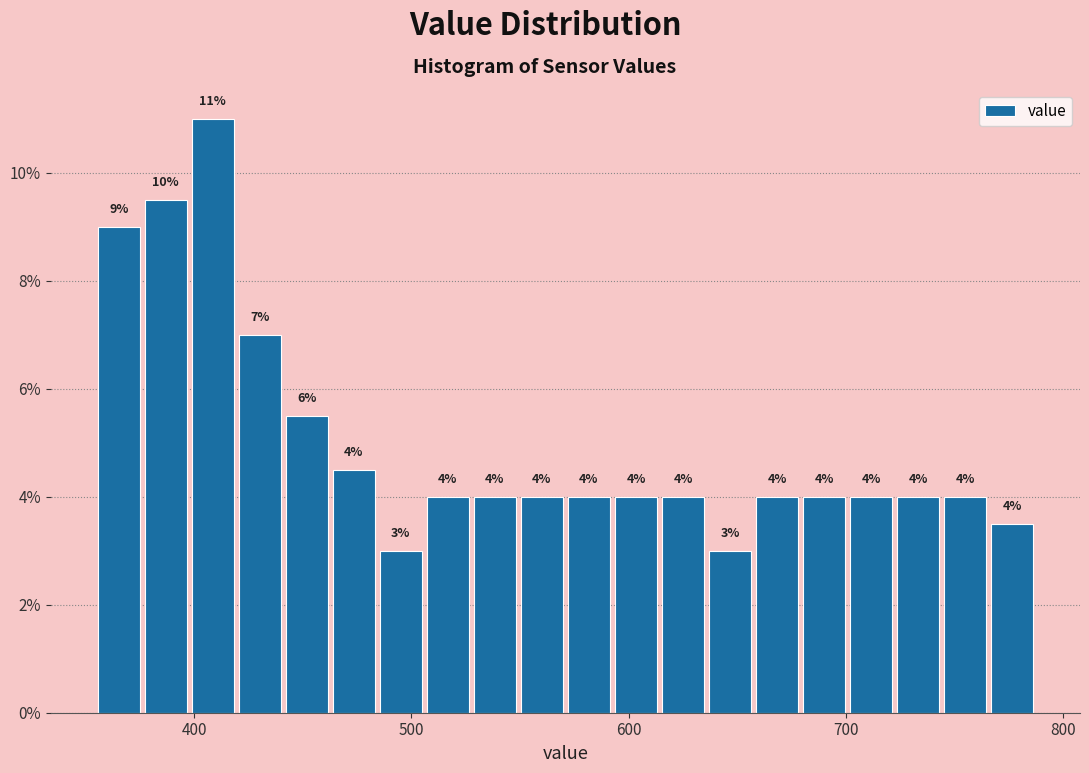

Read against the x-axis, roughly where is the centre of the tallest bar?

410